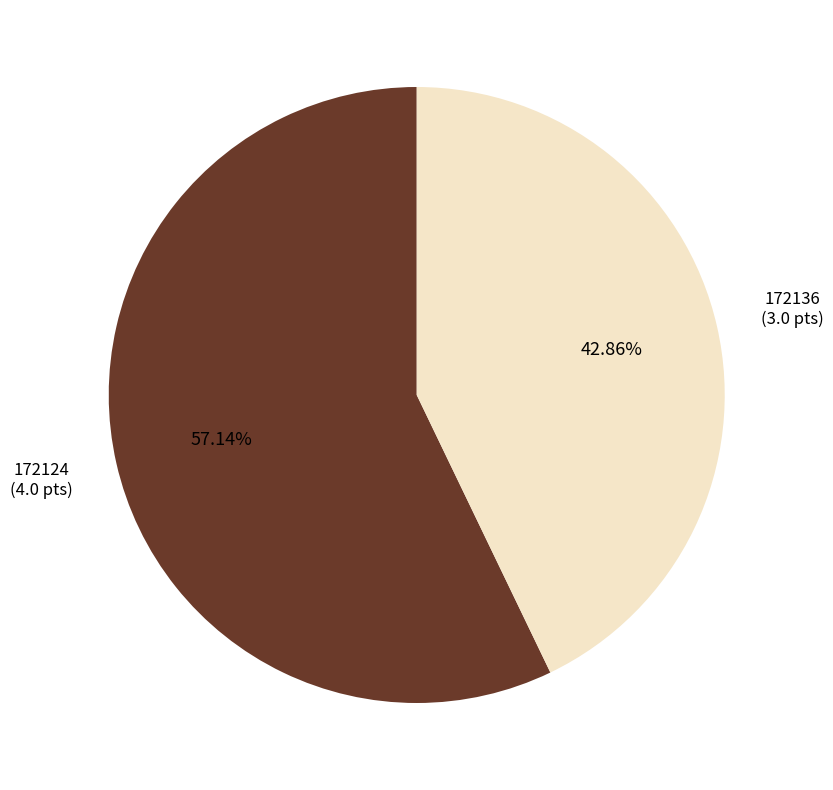

Is there any slice that represents more than half of the pie?

Yes